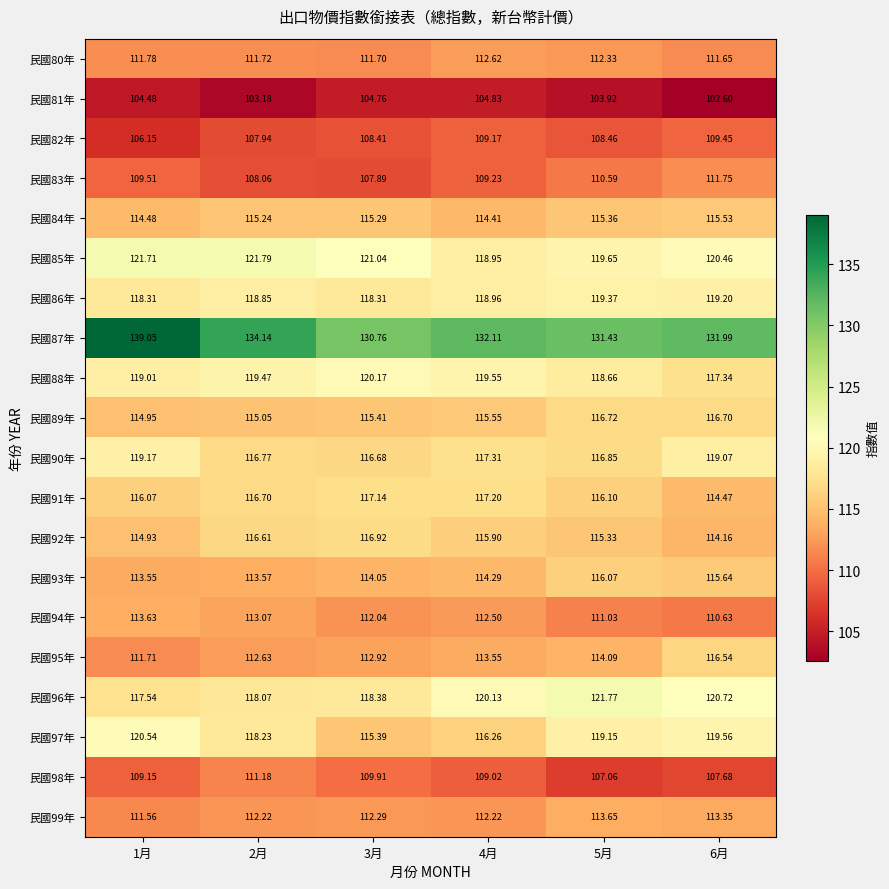

Reading left to right, what are all the values shown in this chart?

民國80年: 1月=111.8	2月=111.7	3月=111.7	4月=112.6	5月=112.3	6月=111.7
民國81年: 1月=104.5	2月=103.2	3月=104.8	4月=104.8	5月=103.9	6月=102.6
民國82年: 1月=106.2	2月=107.9	3月=108.4	4月=109.2	5月=108.5	6月=109.5
民國83年: 1月=109.5	2月=108.1	3月=107.9	4月=109.2	5月=110.6	6月=111.8
民國84年: 1月=114.5	2月=115.2	3月=115.3	4月=114.4	5月=115.4	6月=115.5
民國85年: 1月=121.7	2月=121.8	3月=121.0	4月=119.0	5月=119.7	6月=120.5
民國86年: 1月=118.3	2月=118.8	3月=118.3	4月=119.0	5月=119.4	6月=119.2
民國87年: 1月=139.1	2月=134.1	3月=130.8	4月=132.1	5月=131.4	6月=132.0
民國88年: 1月=119.0	2月=119.5	3月=120.2	4月=119.5	5月=118.7	6月=117.3
民國89年: 1月=115.0	2月=115.0	3月=115.4	4月=115.5	5月=116.7	6月=116.7
民國90年: 1月=119.2	2月=116.8	3月=116.7	4月=117.3	5月=116.8	6月=119.1
民國91年: 1月=116.1	2月=116.7	3月=117.1	4月=117.2	5月=116.1	6月=114.5
民國92年: 1月=114.9	2月=116.6	3月=116.9	4月=115.9	5月=115.3	6月=114.2
民國93年: 1月=113.5	2月=113.6	3月=114.0	4月=114.3	5月=116.1	6月=115.6
民國94年: 1月=113.6	2月=113.1	3月=112.0	4月=112.5	5月=111.0	6月=110.6
民國95年: 1月=111.7	2月=112.6	3月=112.9	4月=113.5	5月=114.1	6月=116.5
民國96年: 1月=117.5	2月=118.1	3月=118.4	4月=120.1	5月=121.8	6月=120.7
民國97年: 1月=120.5	2月=118.2	3月=115.4	4月=116.3	5月=119.2	6月=119.6
民國98年: 1月=109.2	2月=111.2	3月=109.9	4月=109.0	5月=107.1	6月=107.7
民國99年: 1月=111.6	2月=112.2	3月=112.3	4月=112.2	5月=113.7	6月=113.3